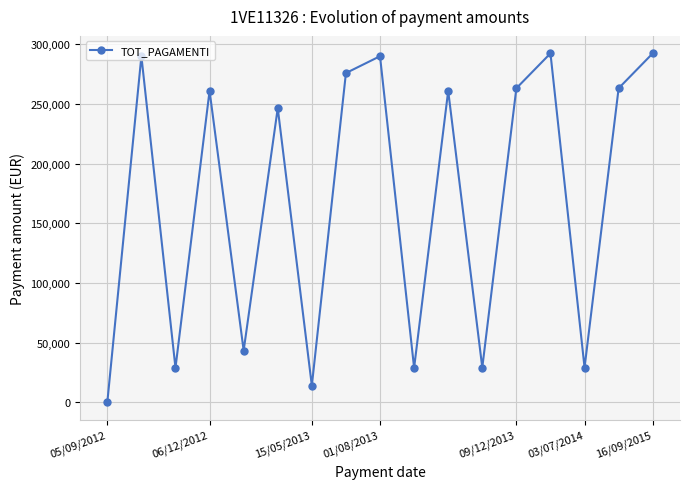

What is the value of the 15th point from the left?

29243.4